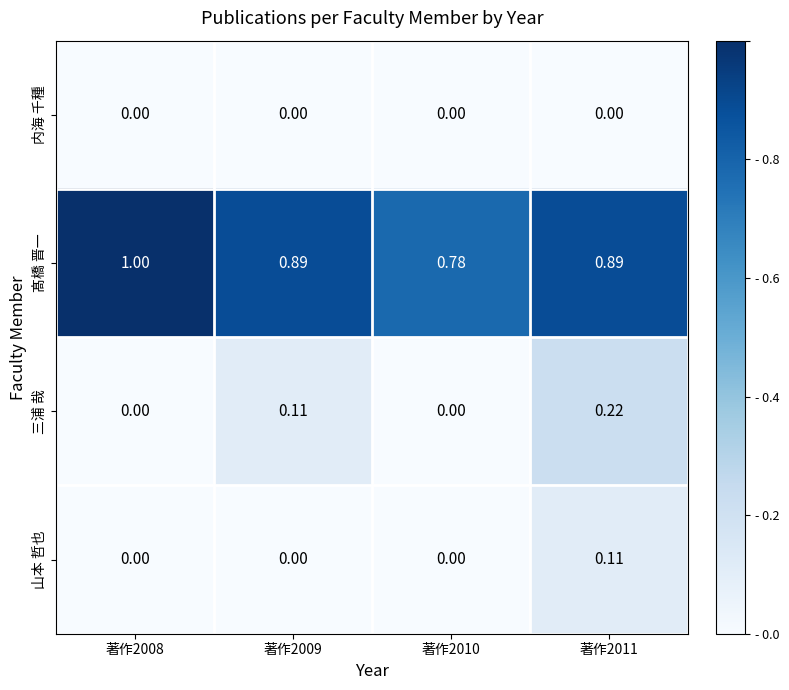

At which category is the sum across all series the highest?

著作2011